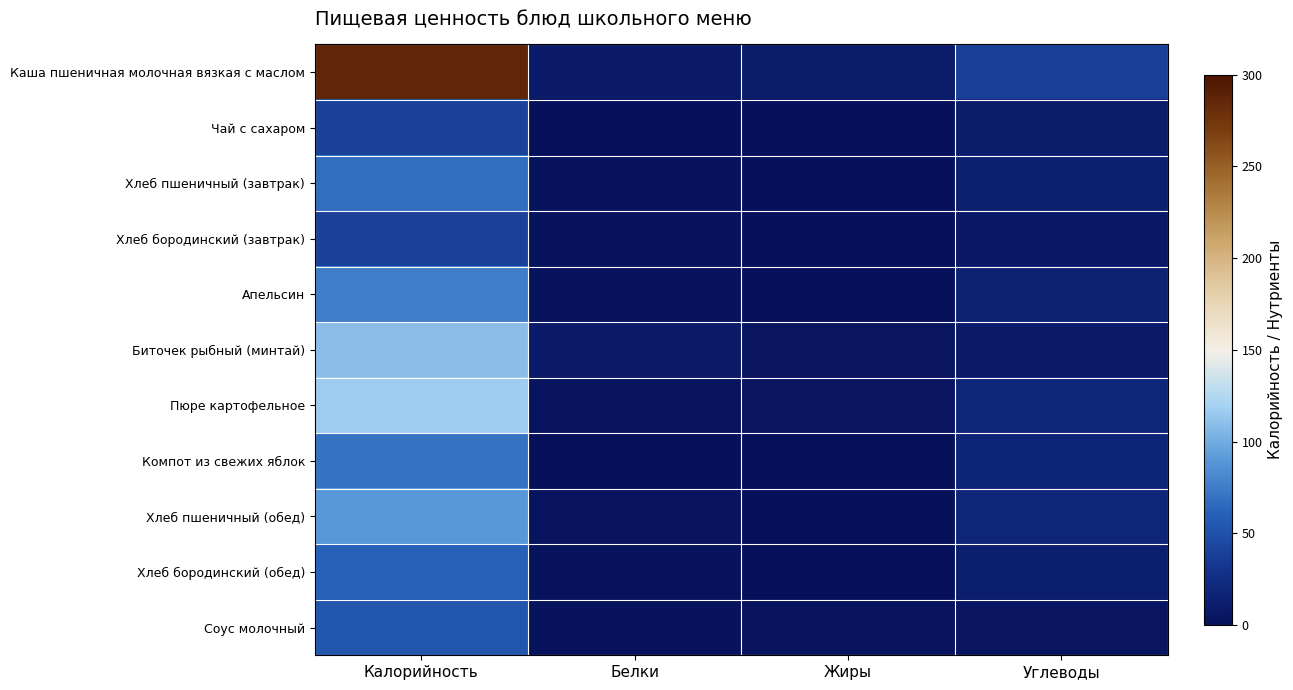

At which category is the sum across all series the highest?

Калорийность